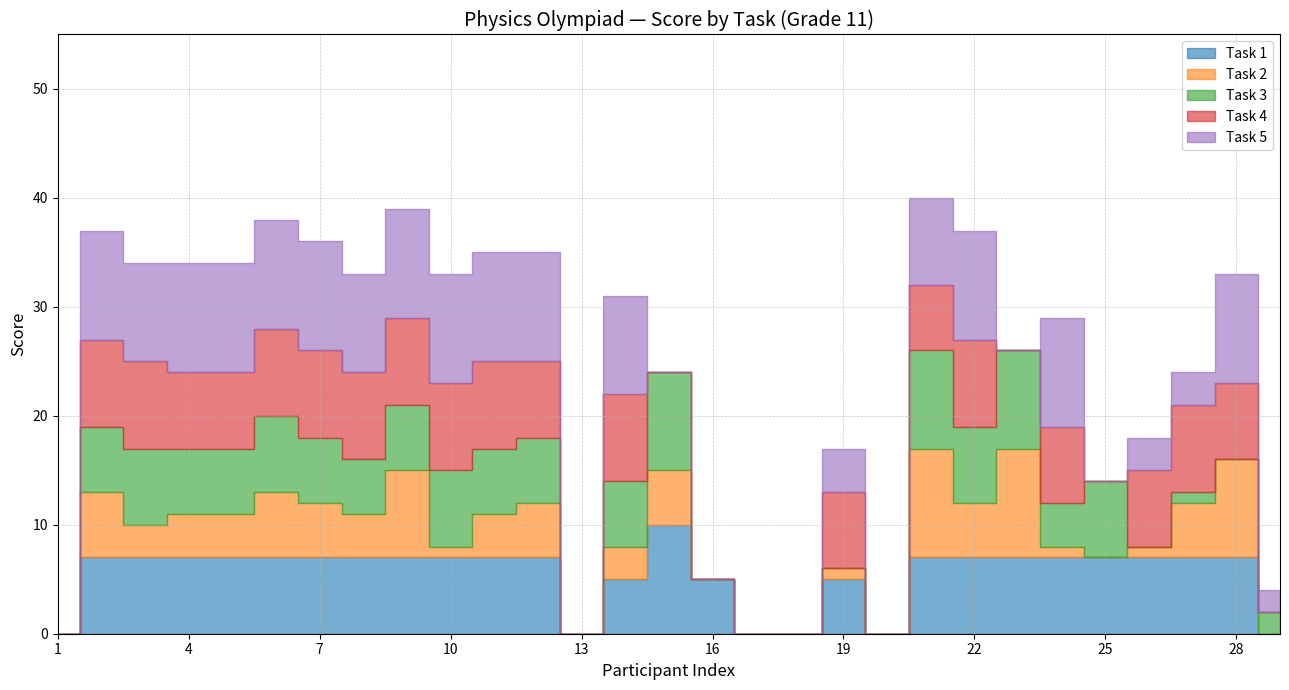

Is it true that Task 3 equals 7 at 6?

True